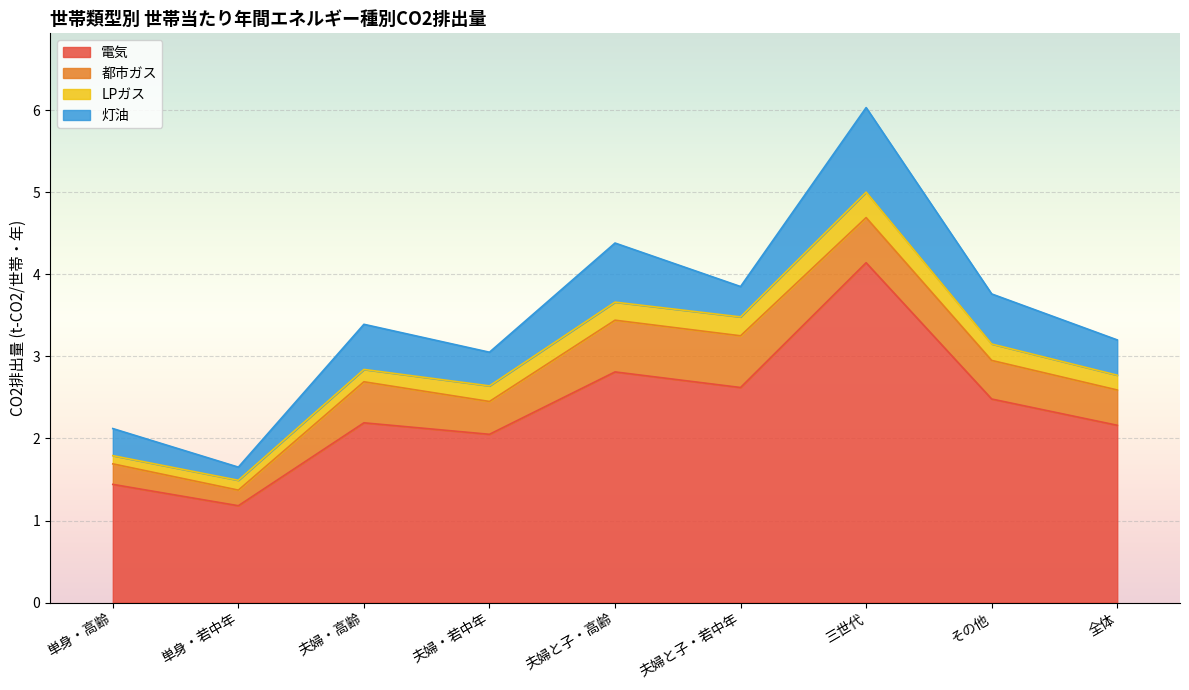

Which label corresponds to the largest value in the chart?

三世代